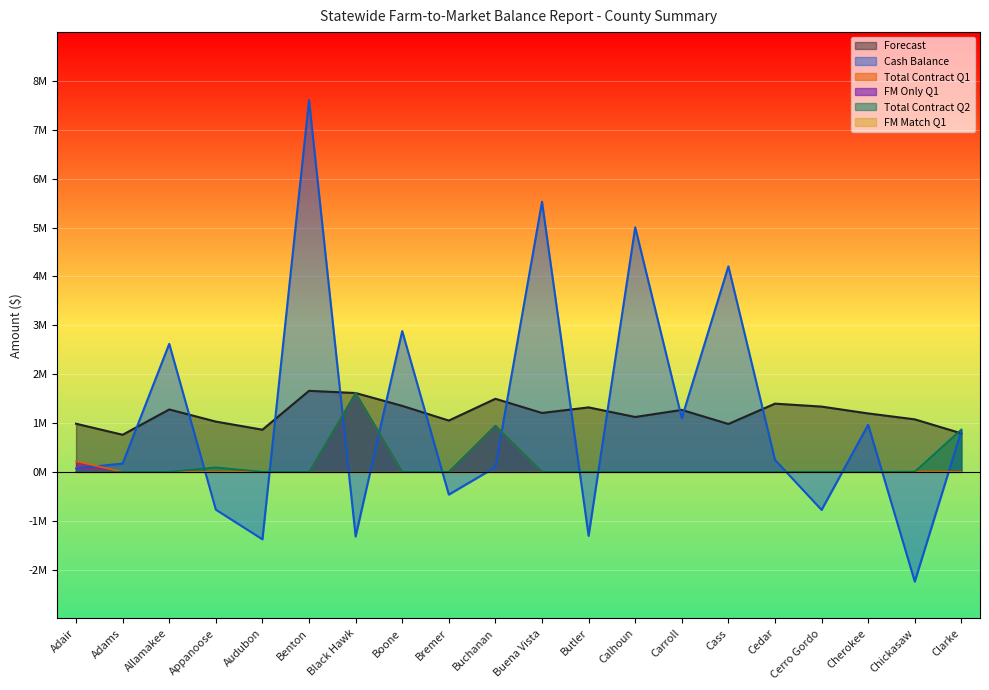

Rank the series by their maximum value, from lowest to highest.

Total Contract Q1, Total Contract Q2, Forecast, Cash Balance